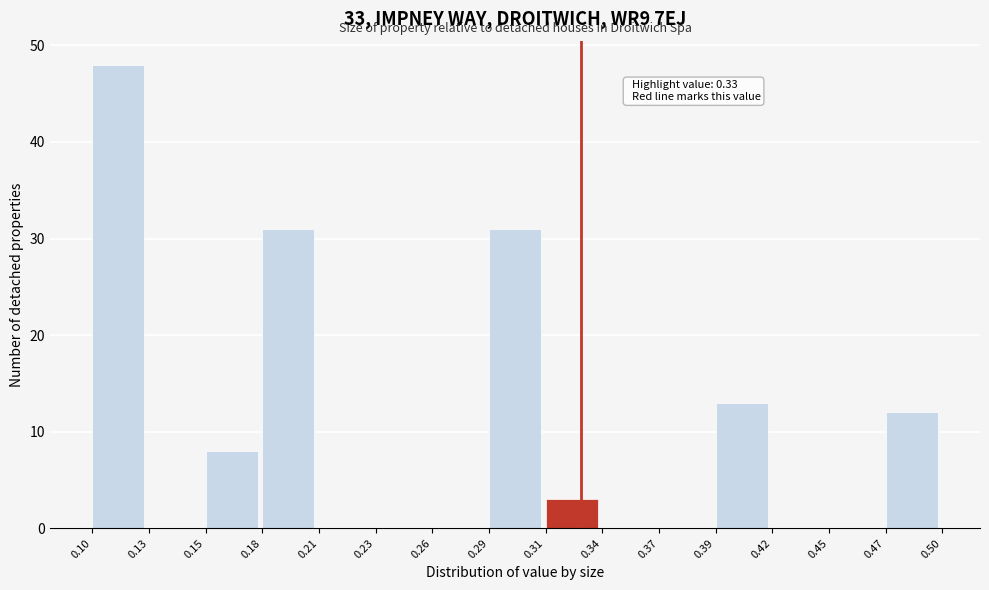

Over which range of the x-axis is the bar tallest?

0.10 to 0.13